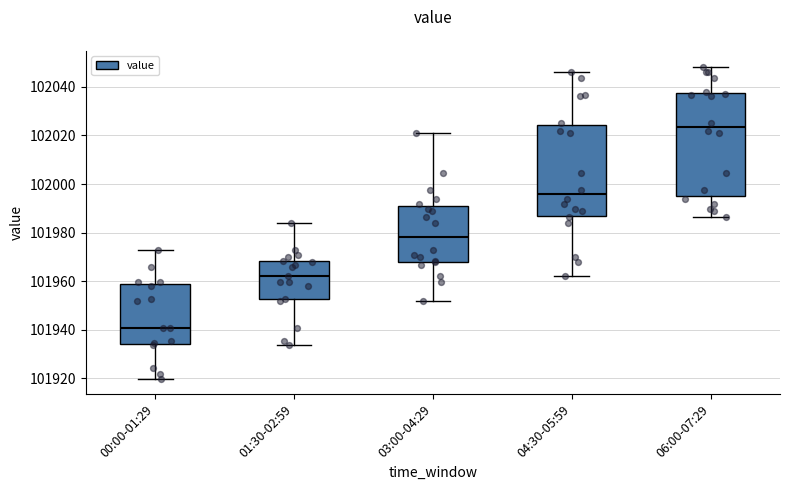

Reading left to right, read every box against the y-axis: the position of its median line, the range the box covers, and the ends of its whiskers. The values are not printed on the chart, so give them approximately, as read against the axis.

00:00-01:29: median 101940, box 101934 to 101958, whiskers 101920 to 101972
01:30-02:59: median 101962, box 101952 to 101968, whiskers 101934 to 101984
03:00-04:29: median 101978, box 101968 to 101992, whiskers 101952 to 102022
04:30-05:59: median 101996, box 101986 to 102024, whiskers 101962 to 102046
06:00-07:29: median 102024, box 101994 to 102038, whiskers 101986 to 102048